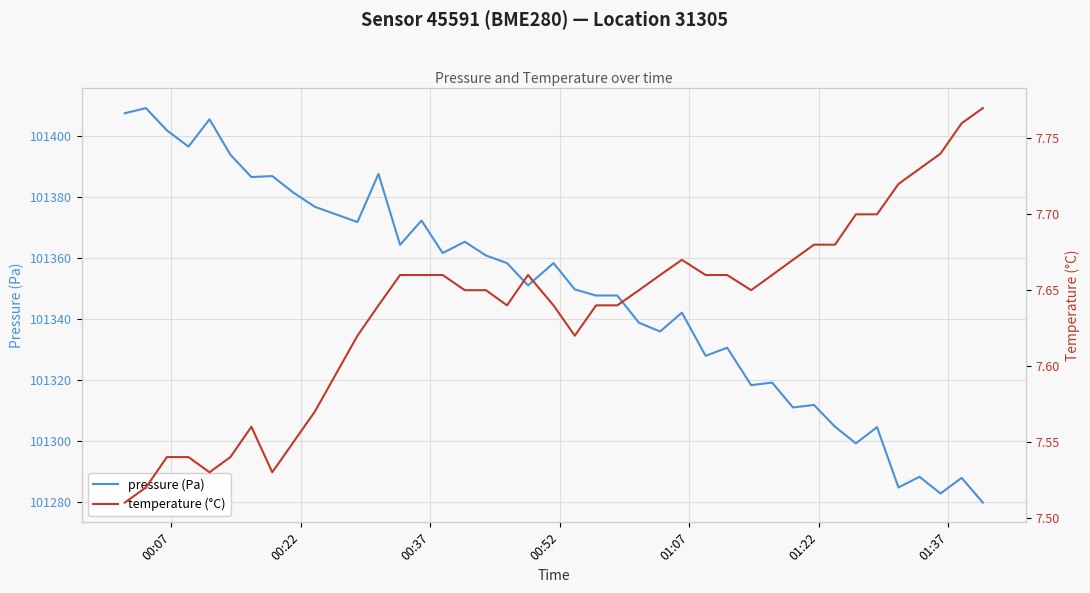

List the series in order of their peak value, highest first.

pressure (Pa), temperature (°C)